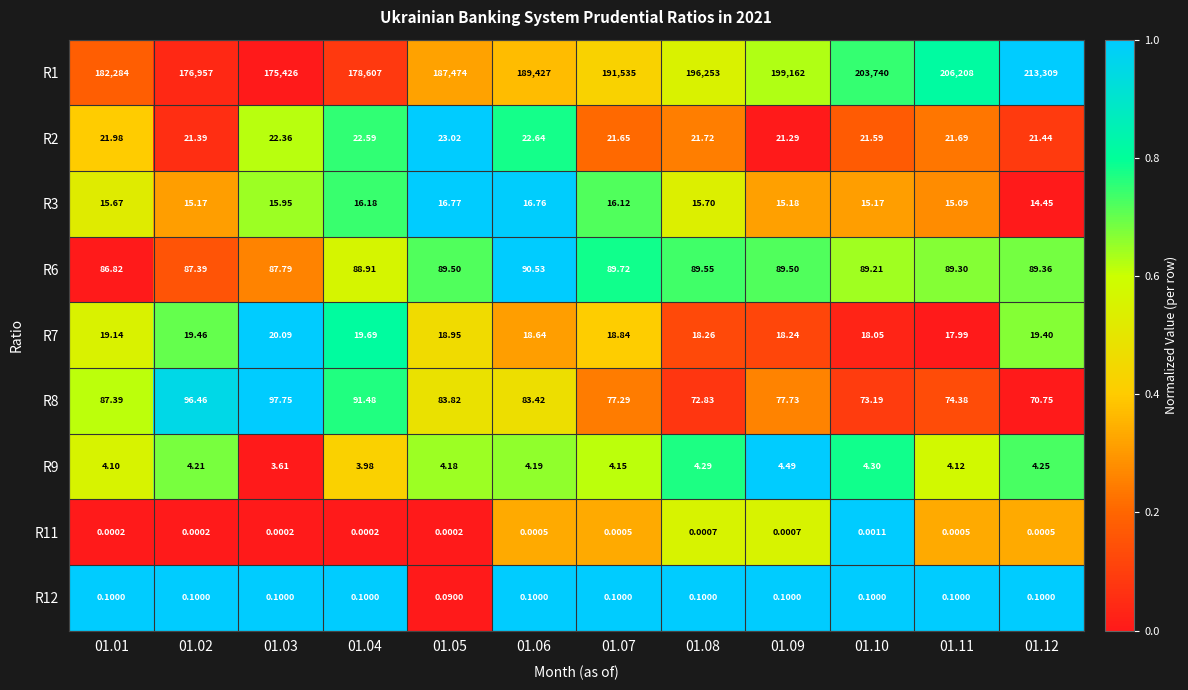

How many values in the R6 series are below 89?

4